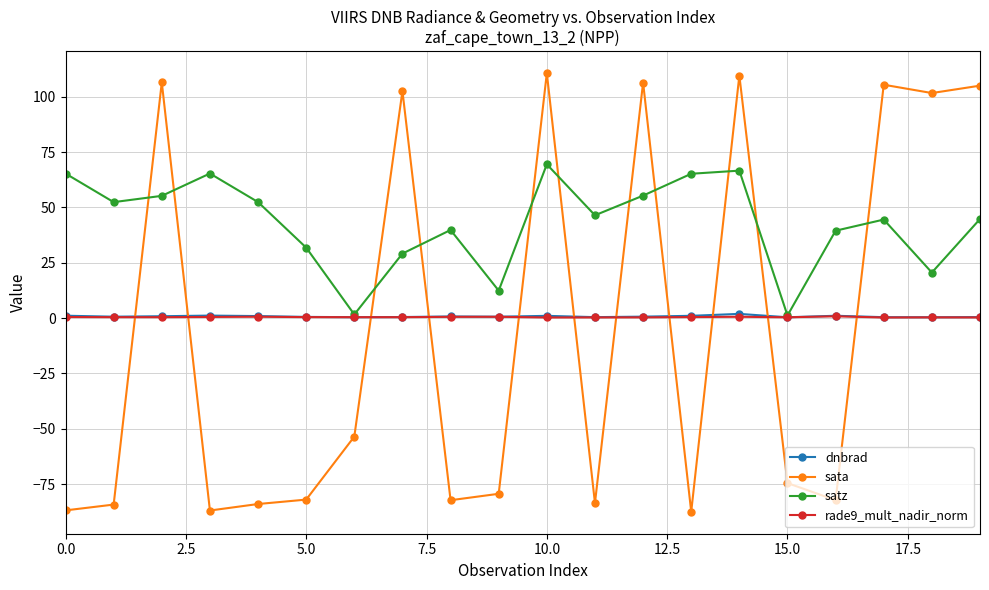

Which series has the widest spread of values?

sata